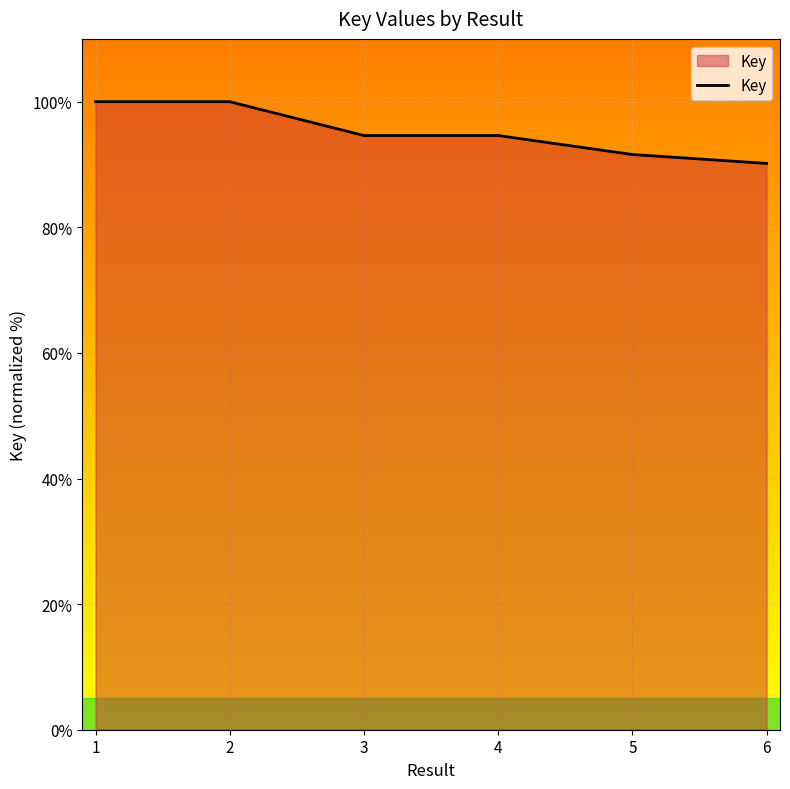

True or false: the data shows 21.4 at 6.

False